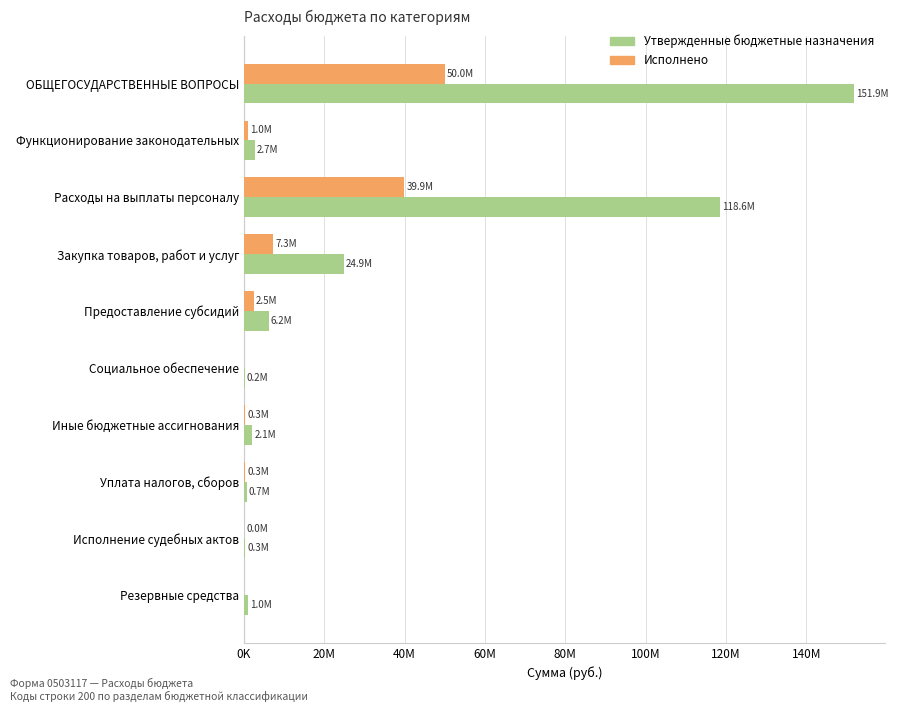

What are all the series names shown in the legend?

Утвержденные бюджетные назначения, Исполнено